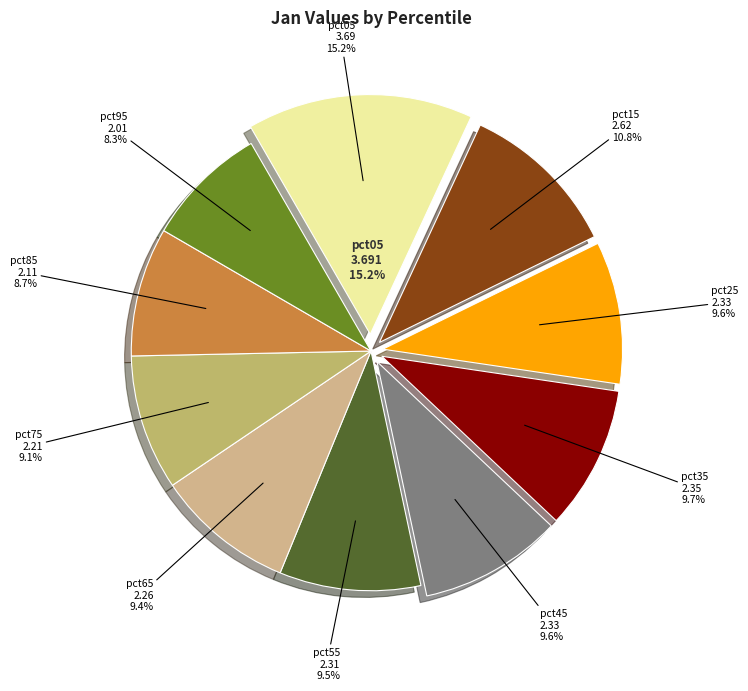

Which category has the biggest portion of the pie?

pct05